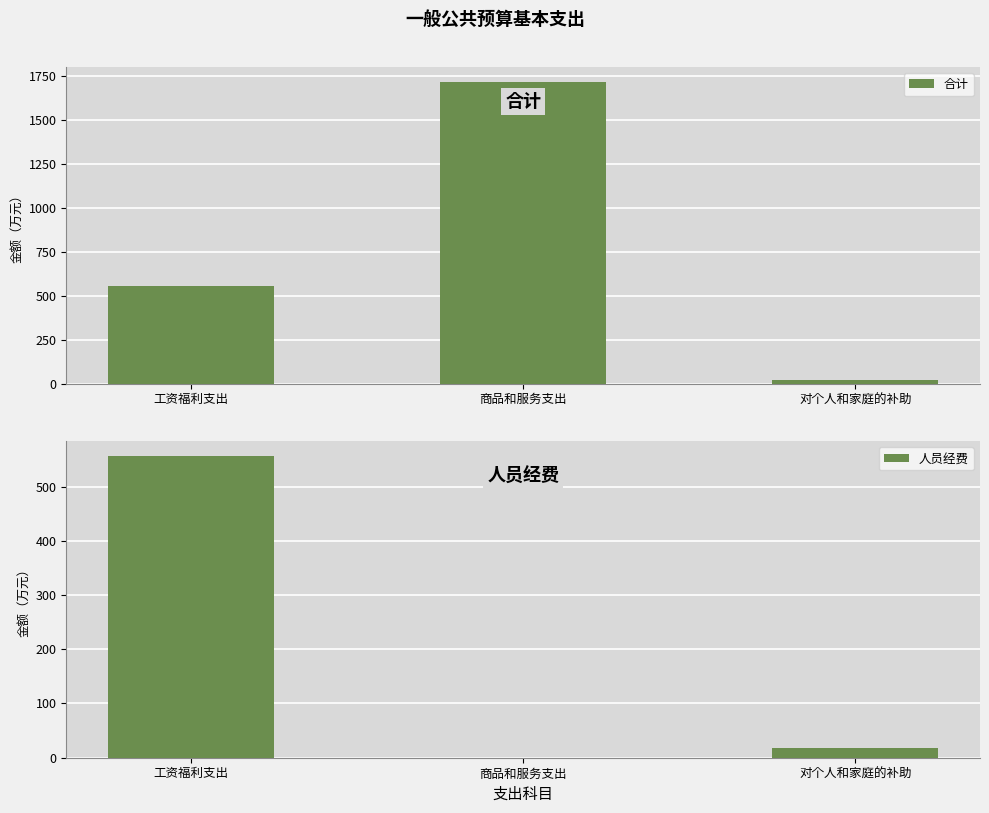

How many bars are there in total?

6